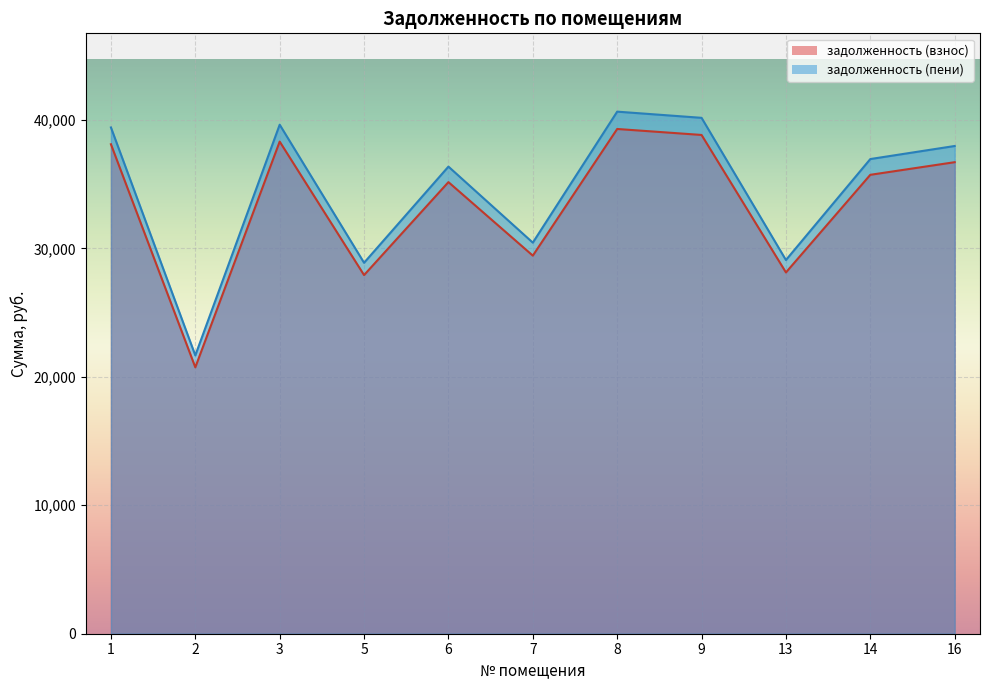

What is the difference between the maximum and minimum values in the задолженность (пени) series?

18977.7